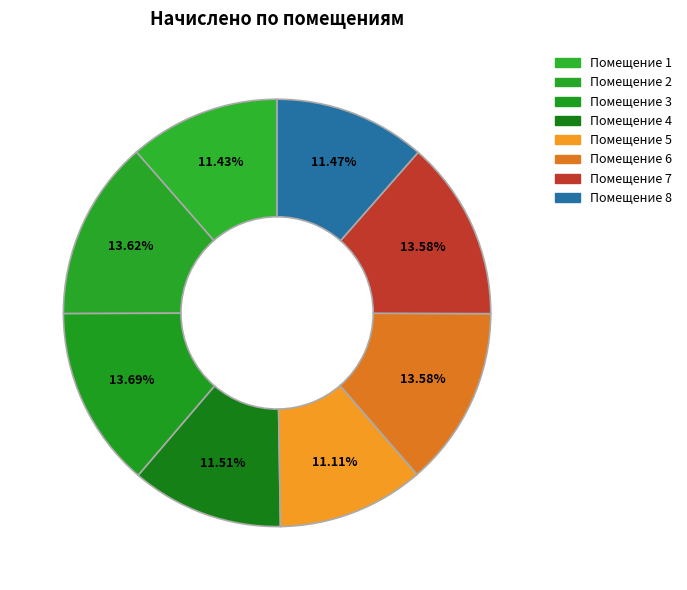

Which slice is the smallest?

5